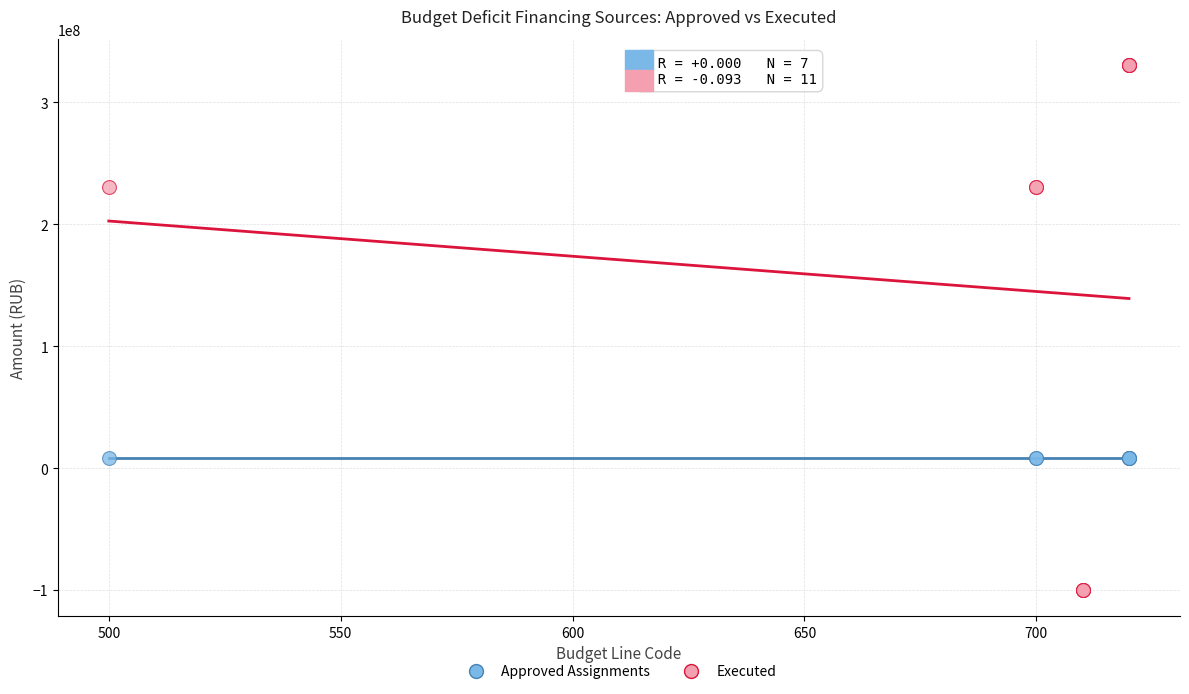

Which series contains the lowest Y value?

Executed